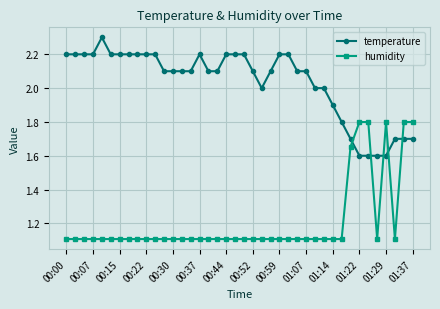

How many intersections are there between humidity and temperature?

5